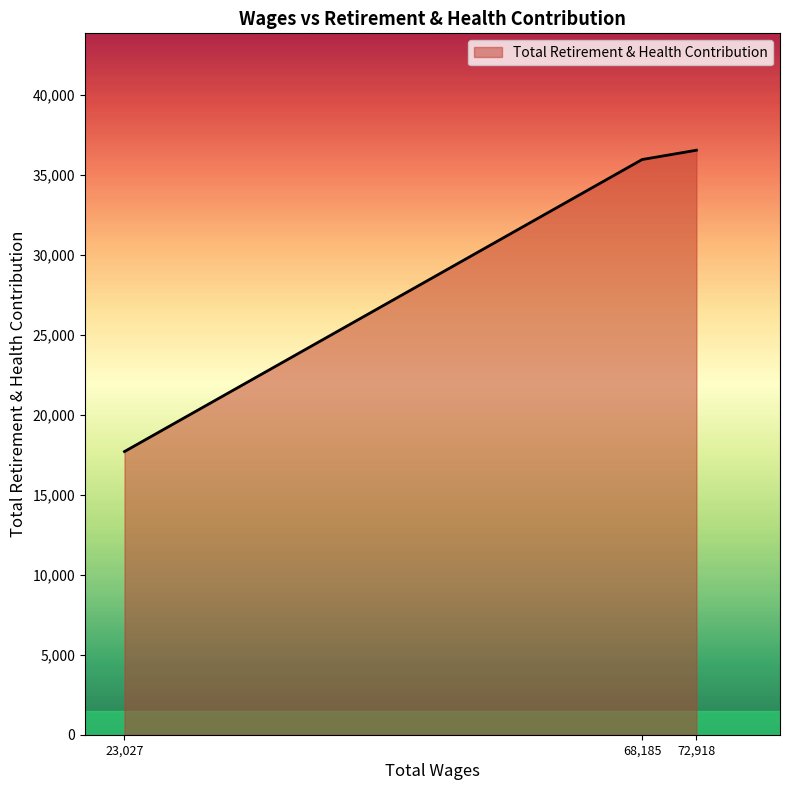

List the labels in order of value, largest first.

72,918, 68,185, 23,027